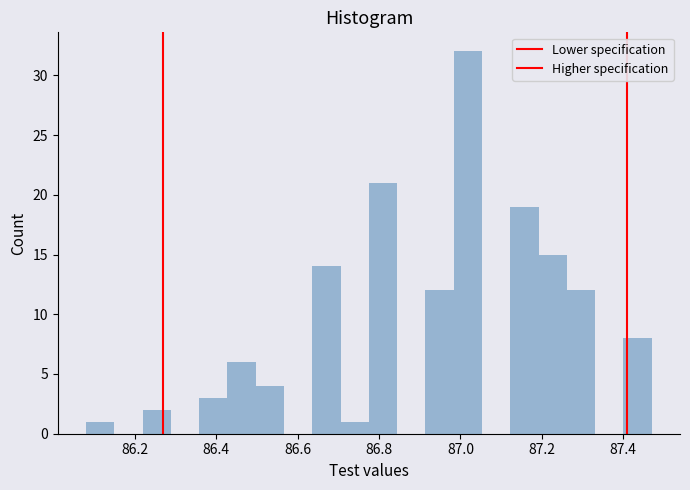

Around what value on the x-axis is the tallest bar? Give the approximate position of its centre, as read against the axis.

87.02